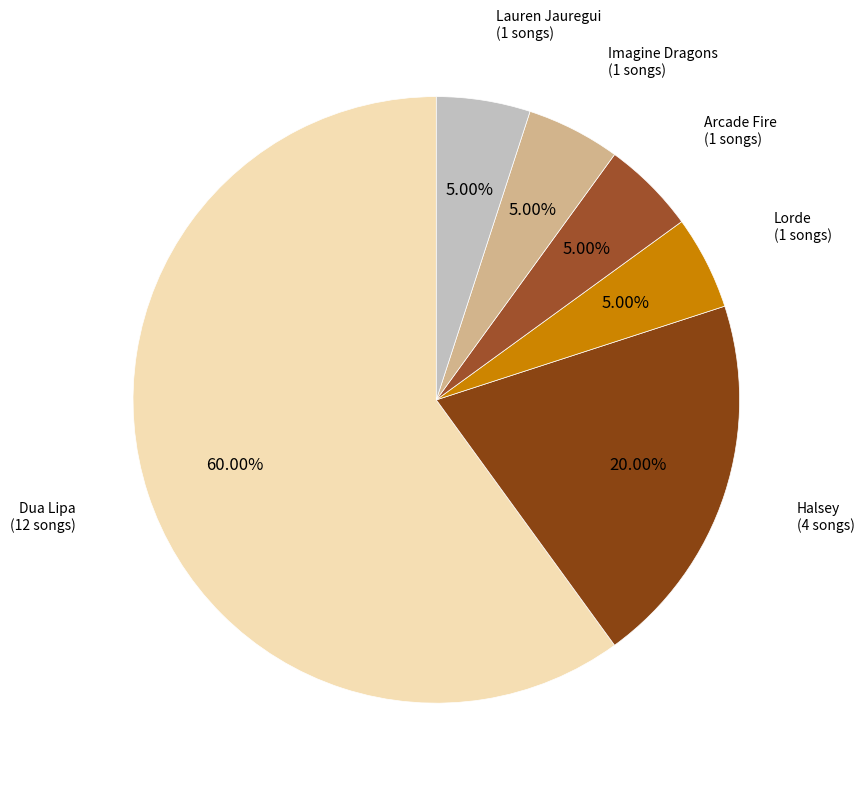

What is the largest slice in the pie chart?

Dua Lipa